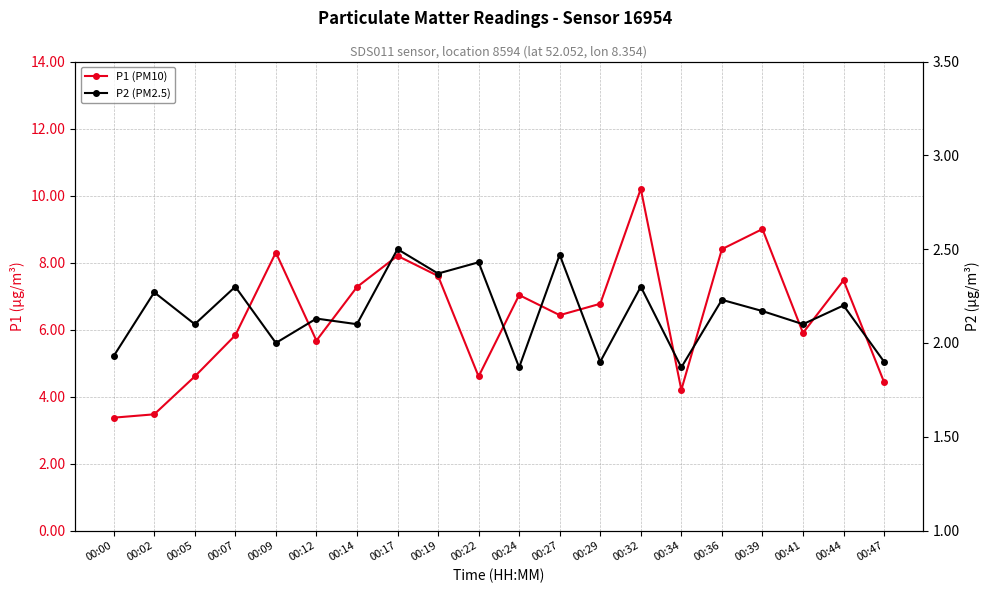

What is the difference between the highest and lowest values at 00:39?

6.8